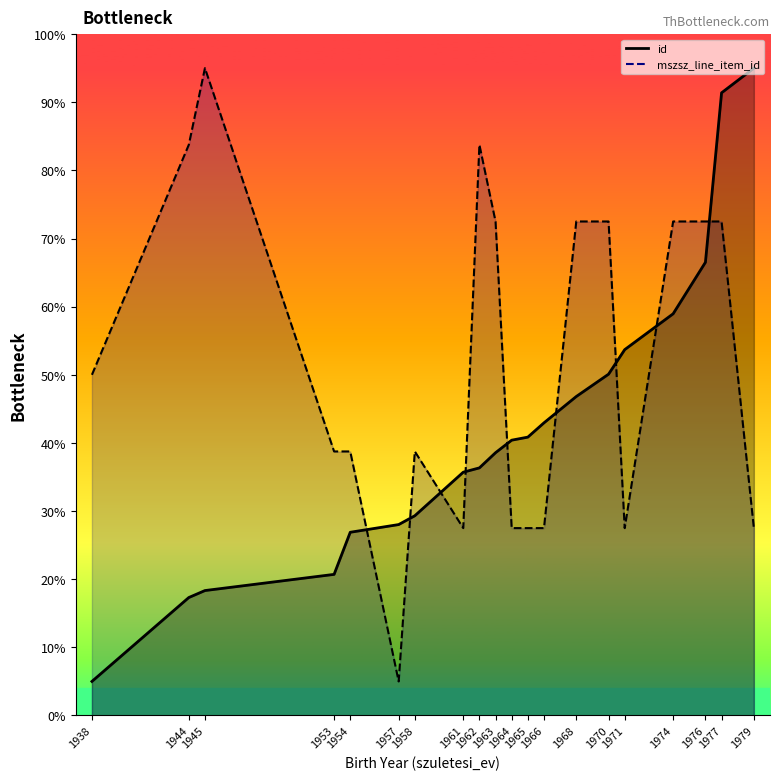

How many times do id and mszsz_line_item_id cross each other?

9